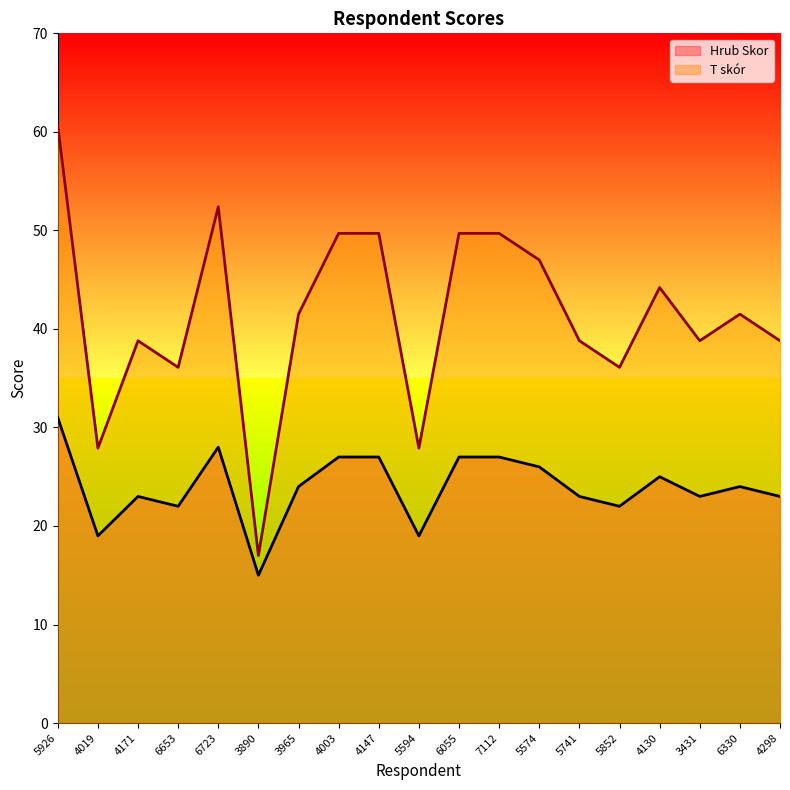

Which series has the widest spread of values?

T skór